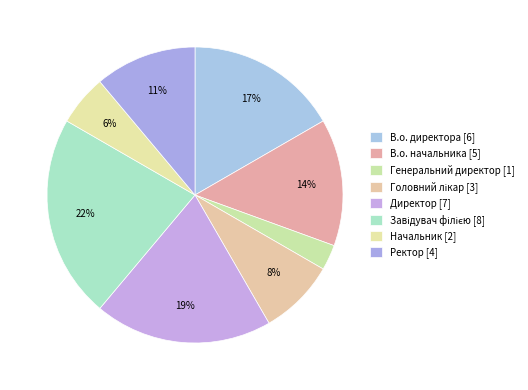

How many slices are in this pie chart?

8